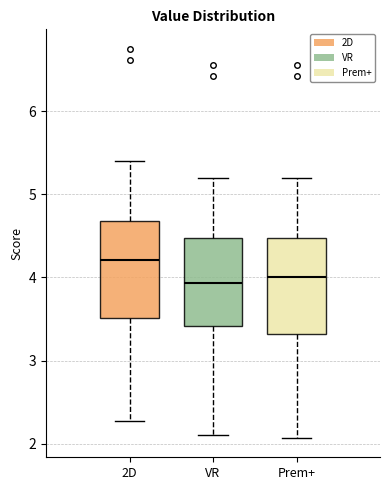

Where is the lower edge of the box for Prem+ on the y-axis? The values are not printed on the chart, so give them approximately, as read against the axis.

3.3